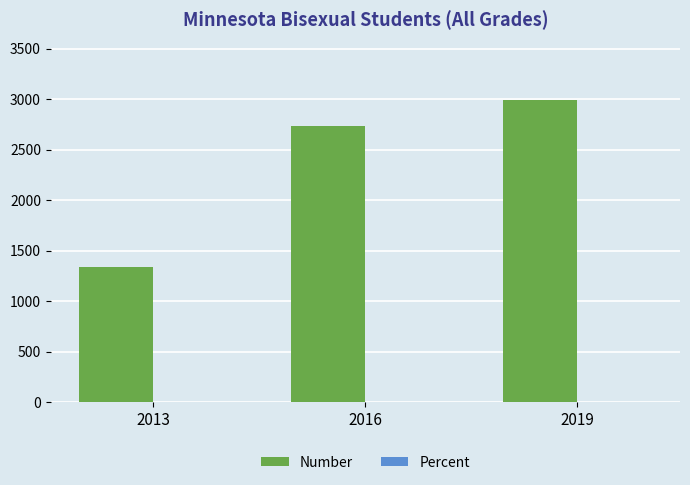

Is it true that Number equals 2992.0 at 2019?

True